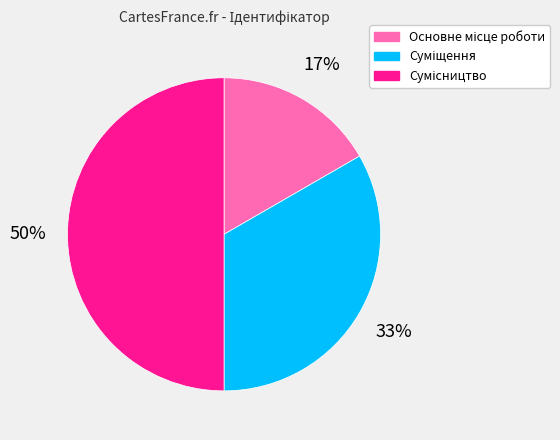

To the nearest percent, what is the average slice percentage?

33%